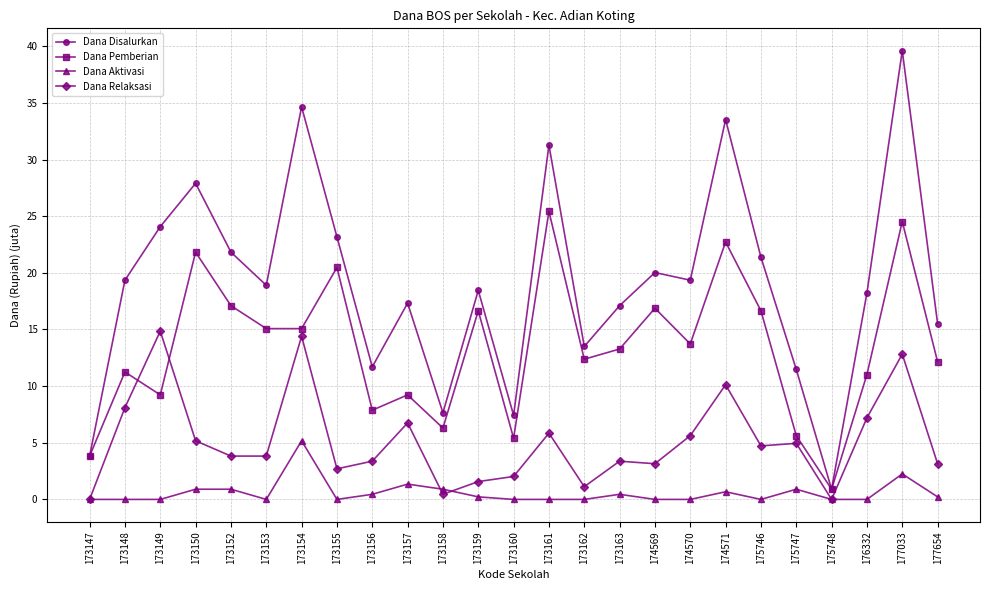

Which series has the widest spread of values?

Dana Disalurkan